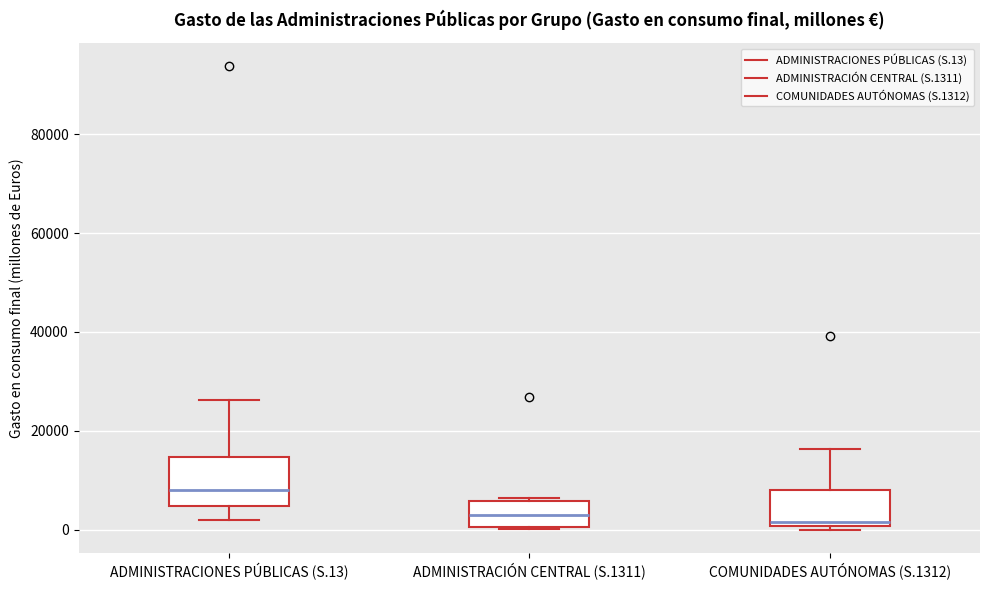

Reading left to right, transcribe this box plot: for each box, give where its median line is, the range the box spans, and where its two whiskers end, as read against the y-axis. The values are not printed on the chart, so give them approximately, as read against the axis.

ADMINISTRACIONES PÚBLICAS (S.13): median 8000, box 4000 to 14000, whiskers 2000 to 26000
ADMINISTRACIÓN CENTRAL (S.1311): median 2000, box 0 to 6000, whiskers 0 to 6000
COMUNIDADES AUTÓNOMAS (S.1312): median 2000, box 0 to 8000, whiskers 0 (just below the box's lower edge) to 16000